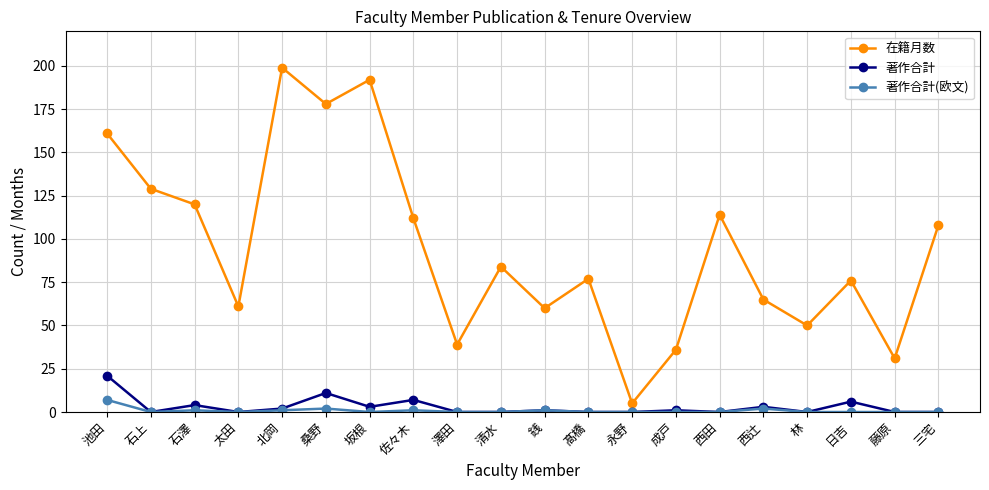

What is the label of the 7th point from the left?

坂根